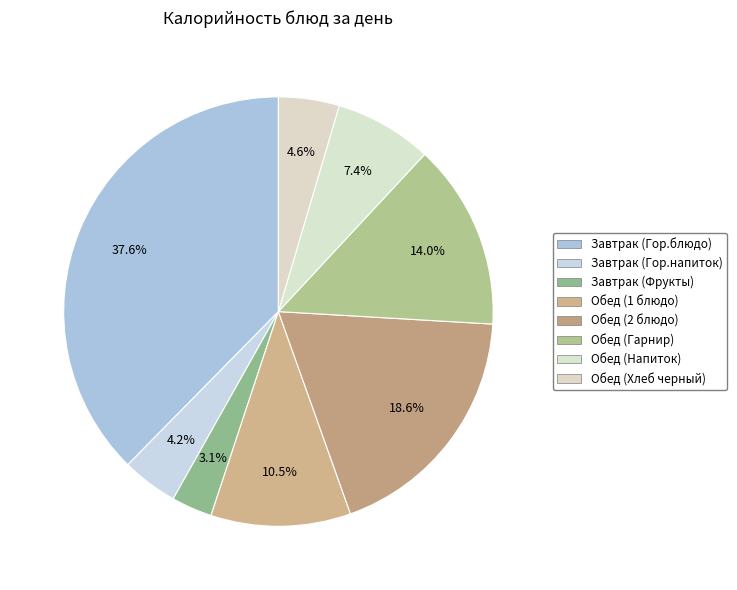

To the nearest percent, what percentage of the pie is Обед (2 блюдо)?

19%